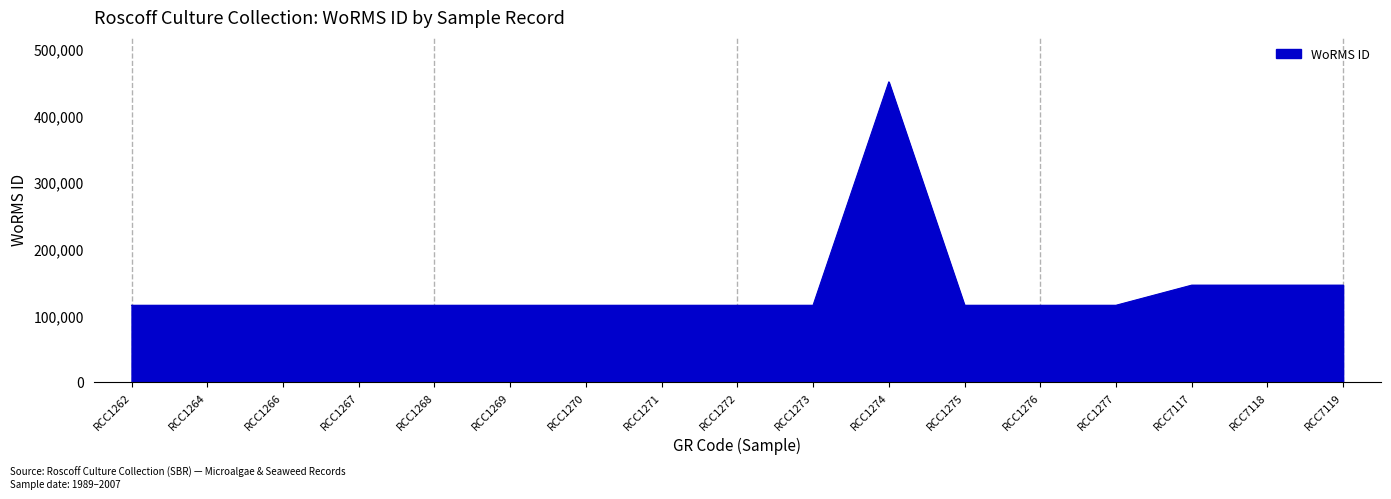

Count the number of data series in this chart.

1